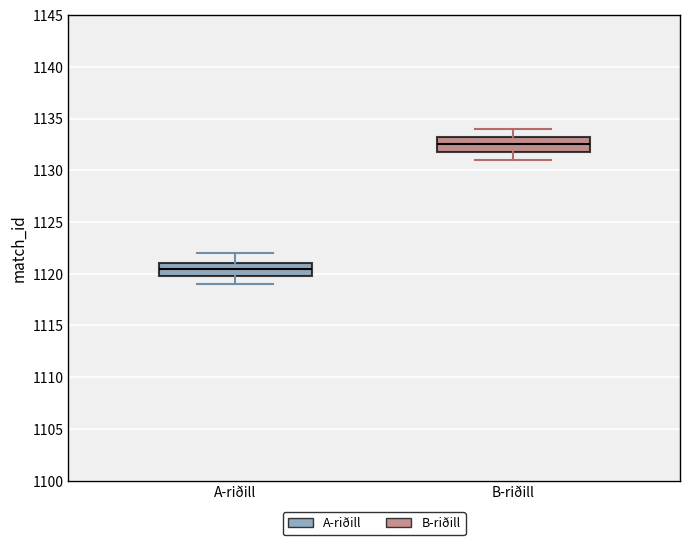

Reading left to right, transcribe this box plot: for each box, give where its median line is, the range the box spans, and where its two whiskers end, as read against the y-axis. The values are not printed on the chart, so give them approximately, as read against the axis.

A-riðill: median 1120.5, box 1120.0 to 1121.0, whiskers 1119.0 to 1122.0
B-riðill: median 1132.5, box 1132.0 to 1133.5, whiskers 1131.0 to 1134.0